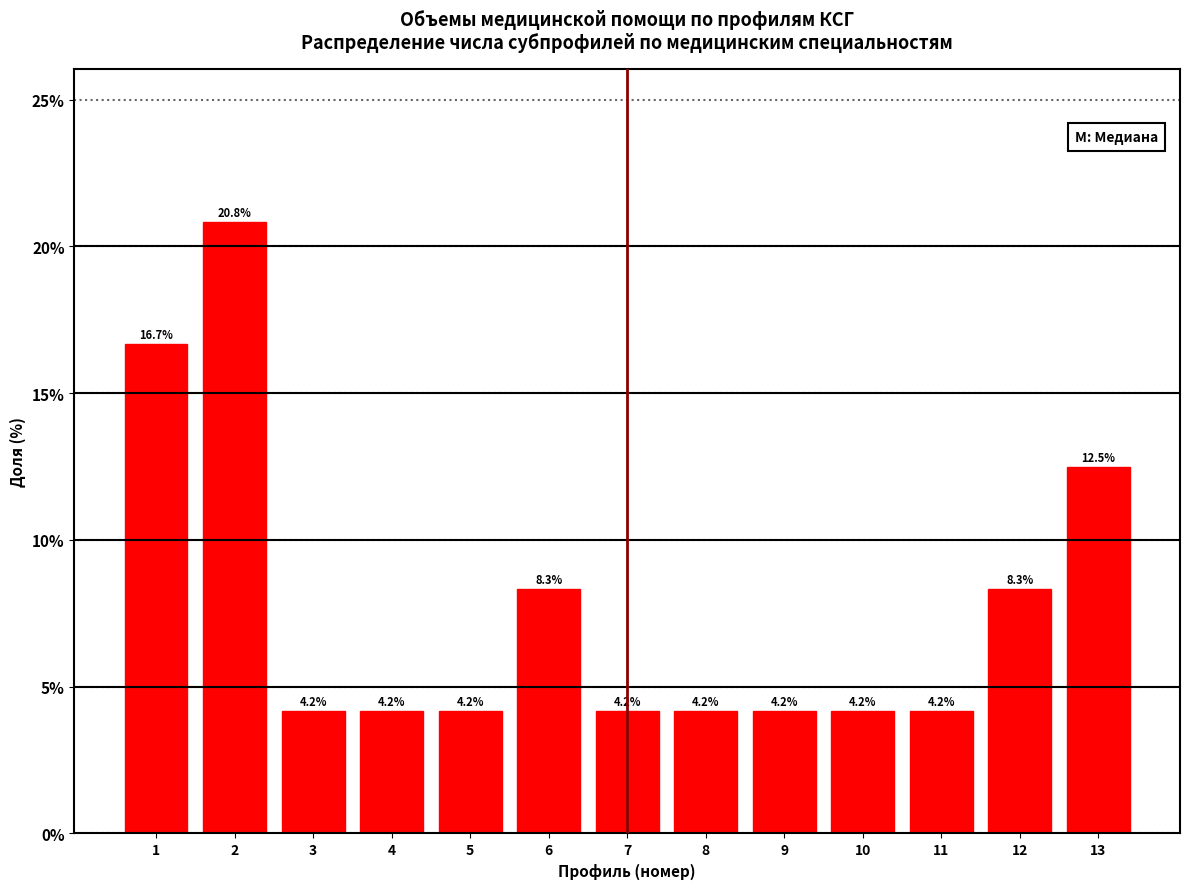

Reading left to right, list all the values displayed in this chart.

1=16.7	2=20.8	3=4.2	4=4.2	5=4.2	6=8.3	7=4.2	8=4.2	9=4.2	10=4.2	11=4.2	12=8.3	13=12.5